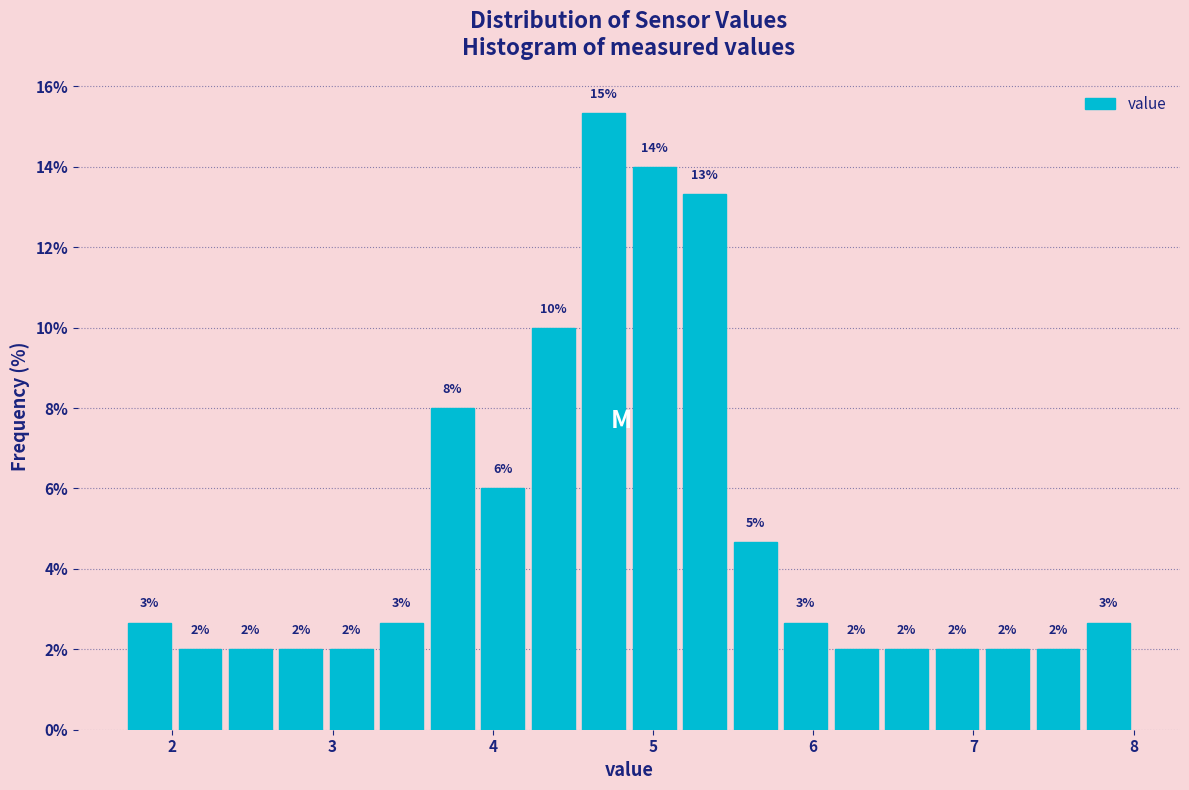

Read against the x-axis, roughly where is the centre of the tallest bar?

4.7